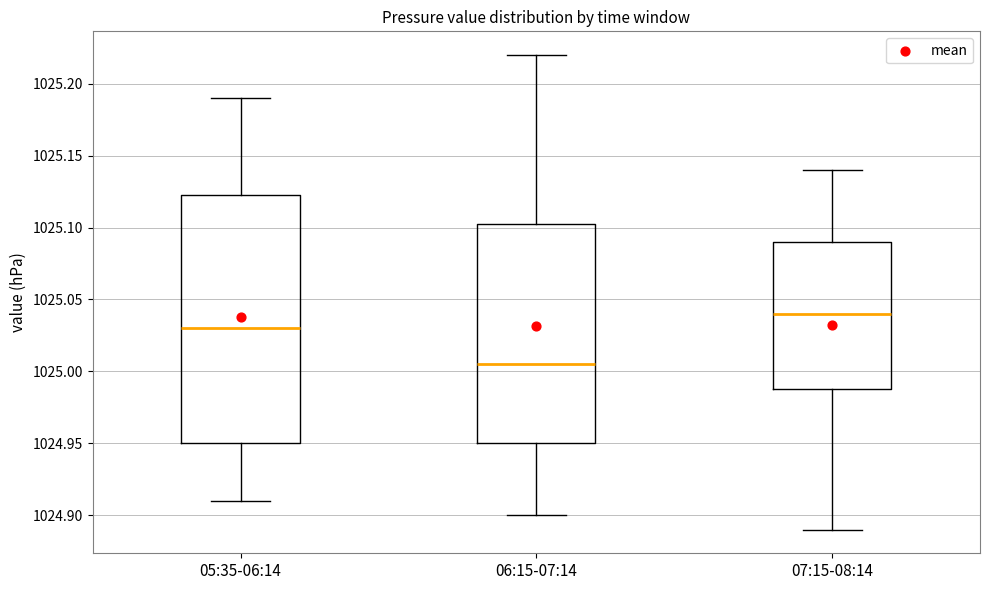

Where does the upper whisker of the box for 07:15-08:14 end on the y-axis? The values are not printed on the chart, so give them approximately, as read against the axis.

1025.140